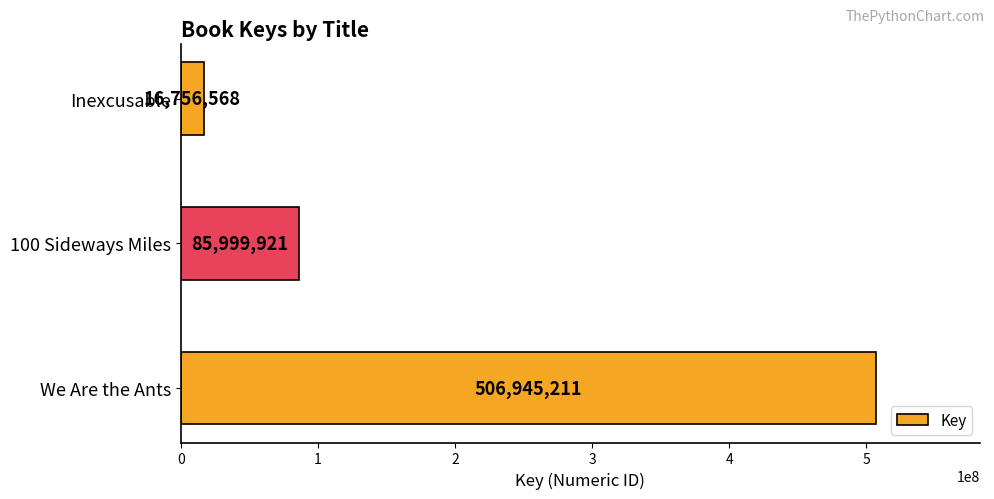

List the labels in order of value, largest first.

We Are the Ants, 100 Sideways Miles, Inexcusable